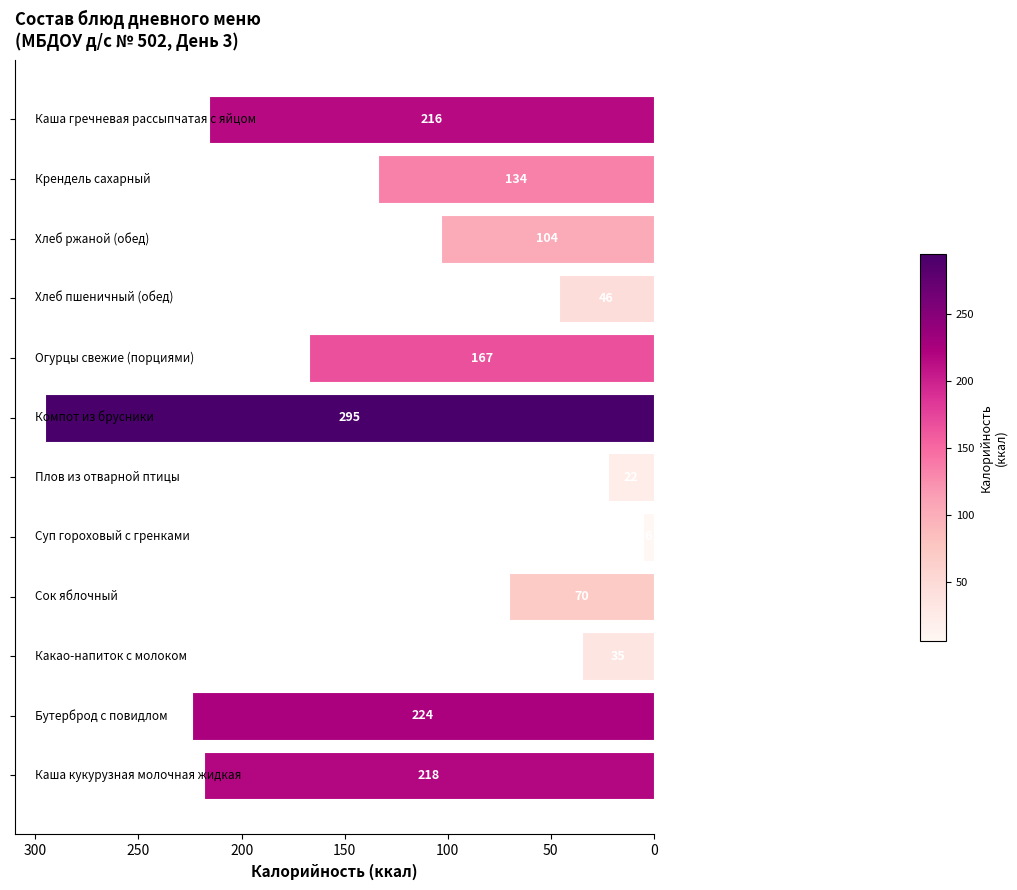

What is the average value?

128.1